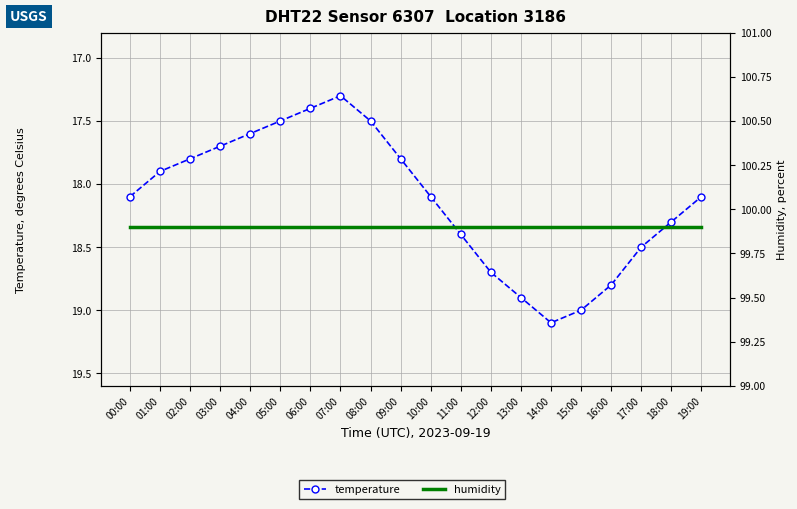

Count the number of categories in the chart.

20